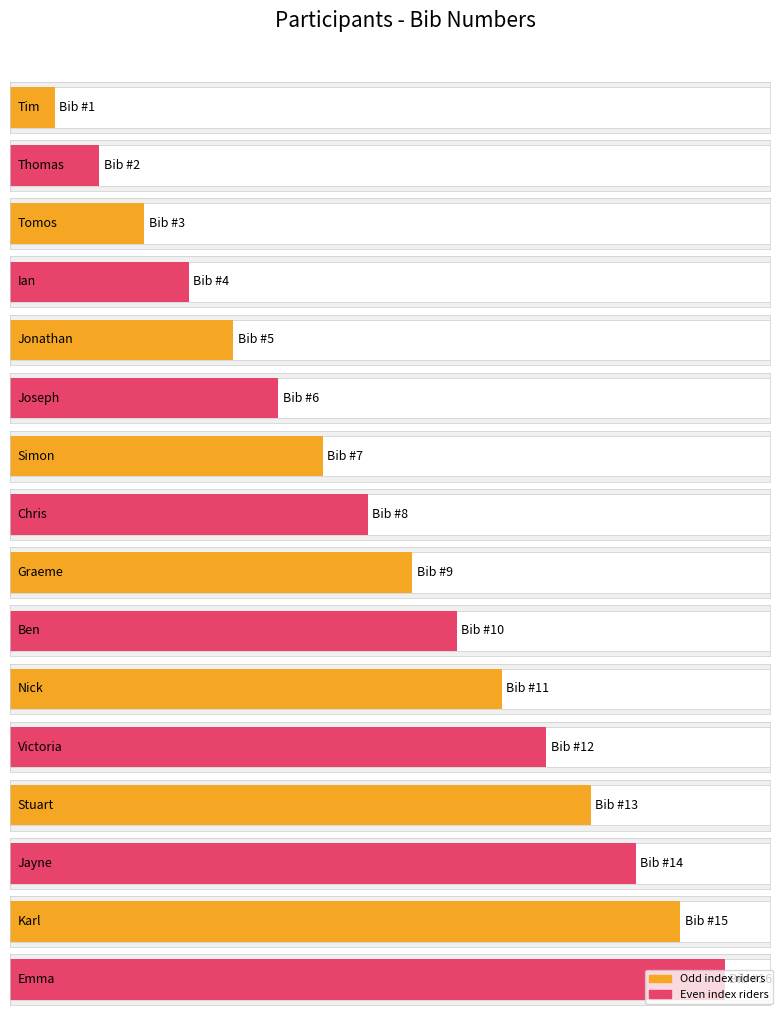

How many data points does each series have?

16